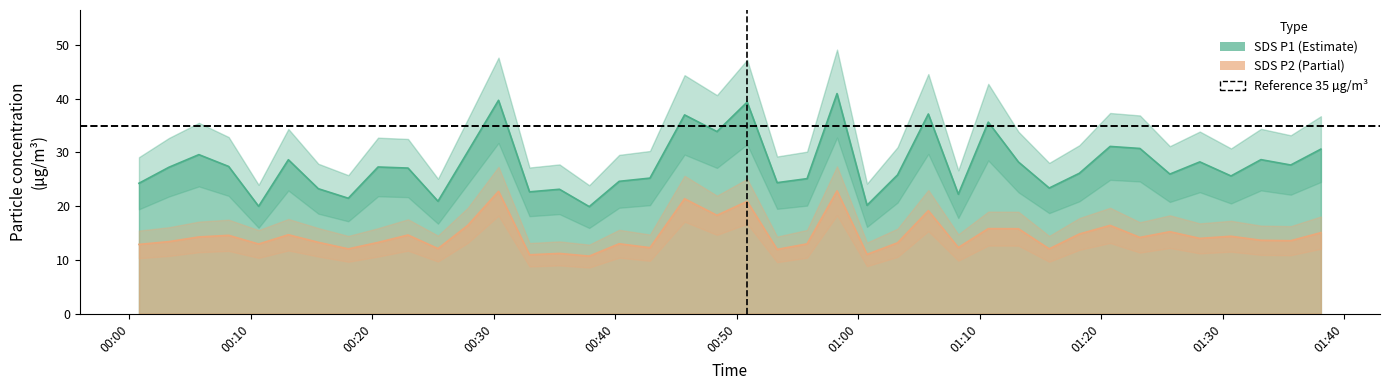

How many data points in SDS_P1 are less than 27?

19